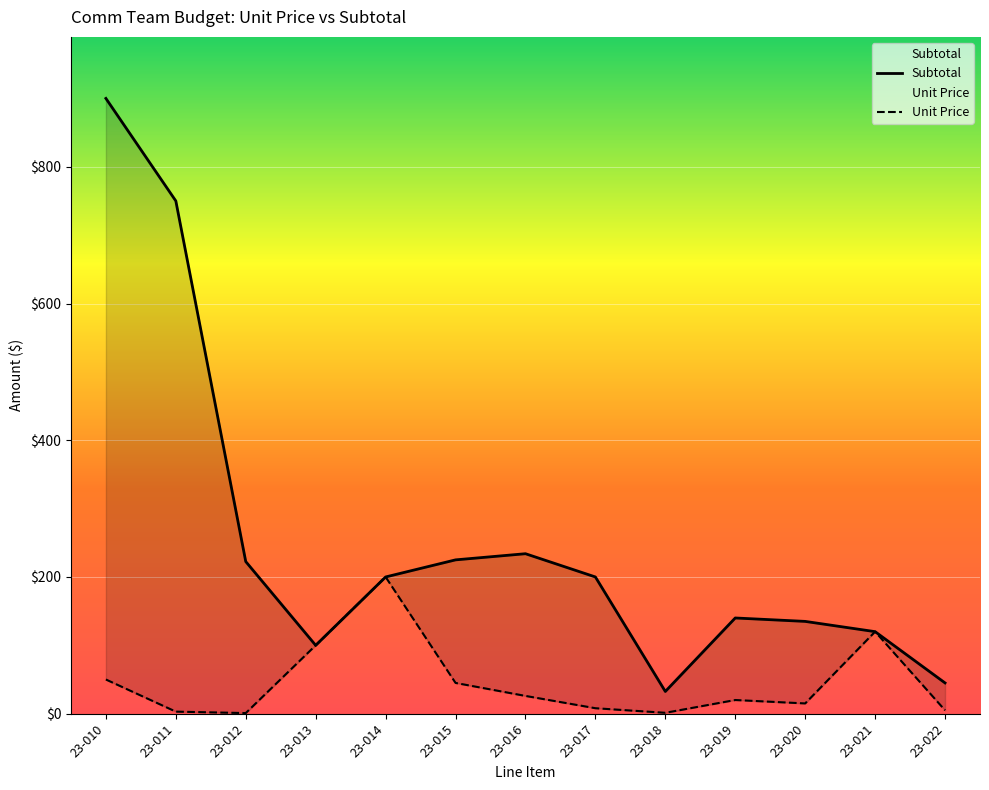

Rank the series at 23-014 from lowest to highest value.

Unit Price, Subtotal